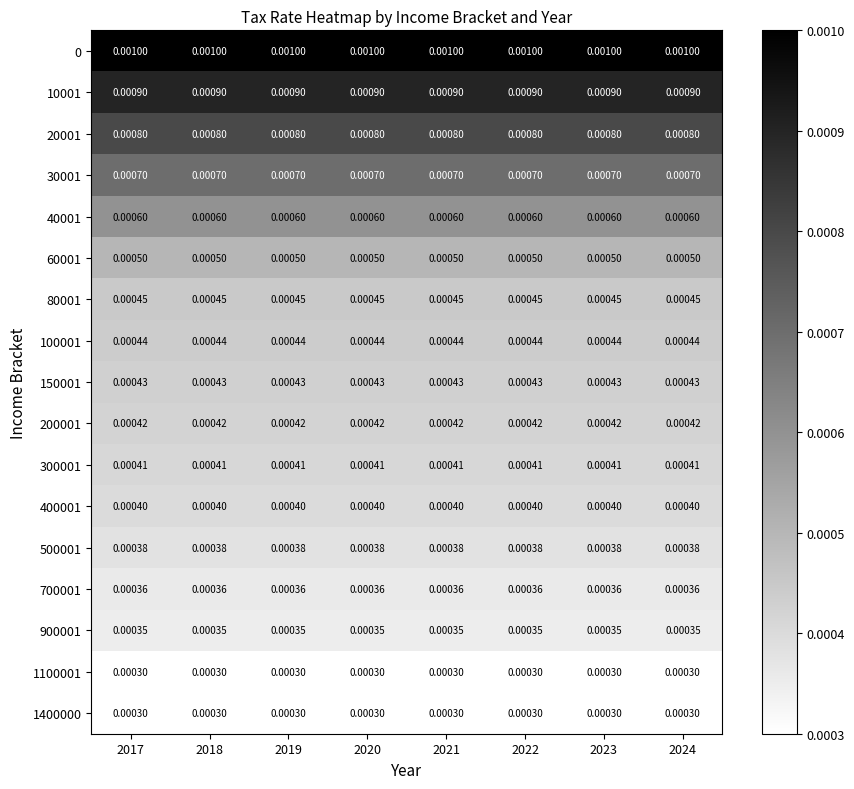

Is the value of 900001 at 2022 greater than the value of 20001 at 2023?

No